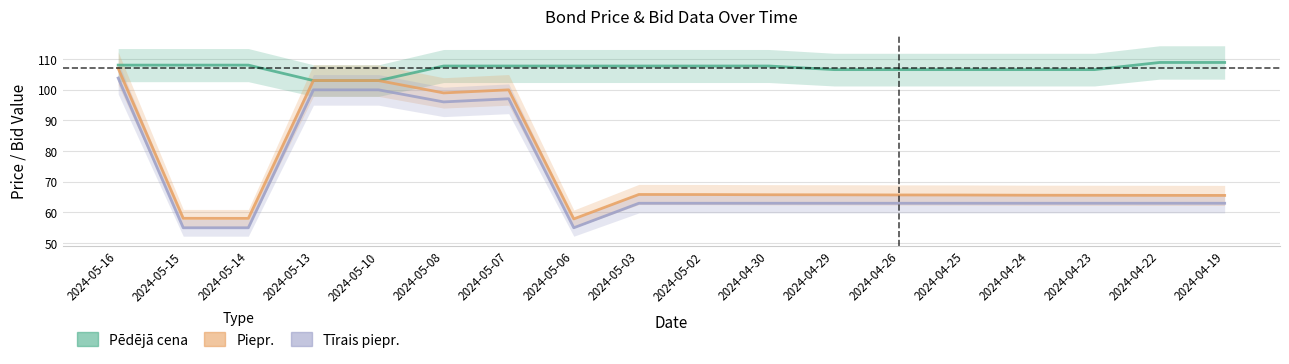

Does the chart have visible grid lines?

Yes